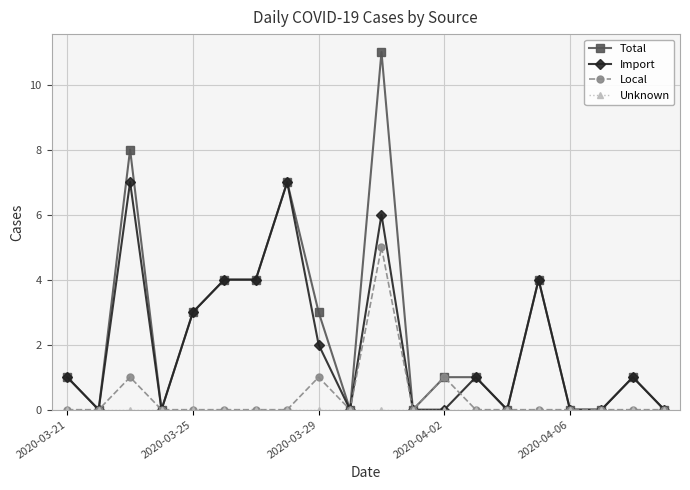

Which series has the widest spread of values?

Total